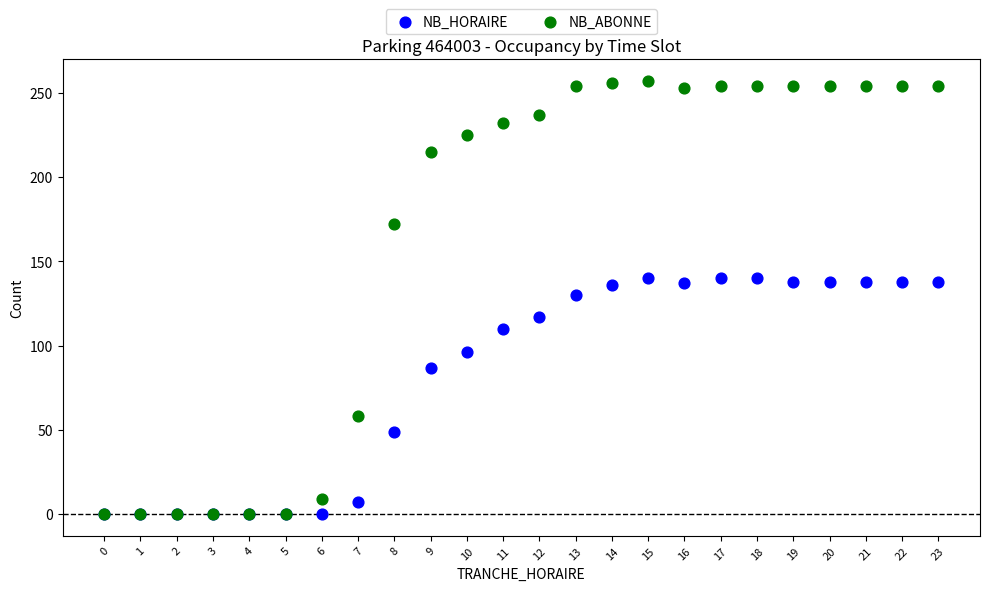

Which series reaches the maximum Y coordinate?

NB_ABONNE